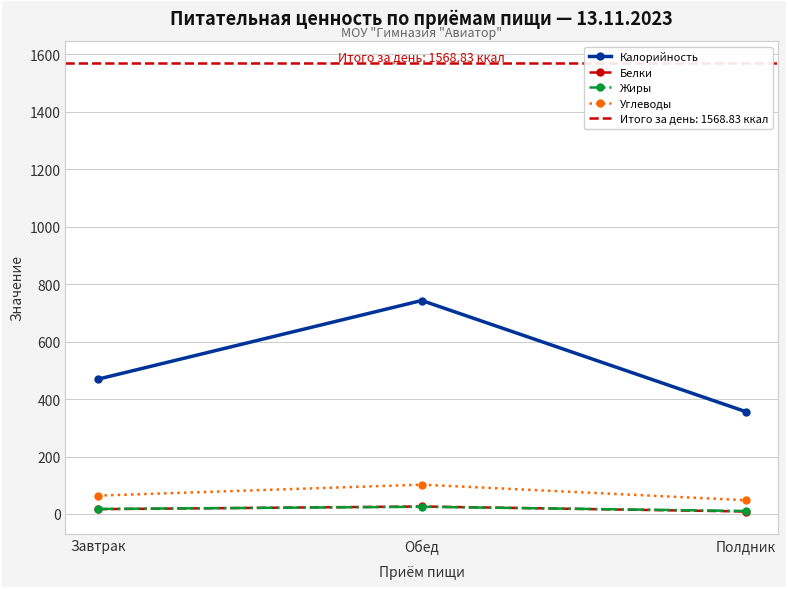

What is the sum of all Белки values?

51.3